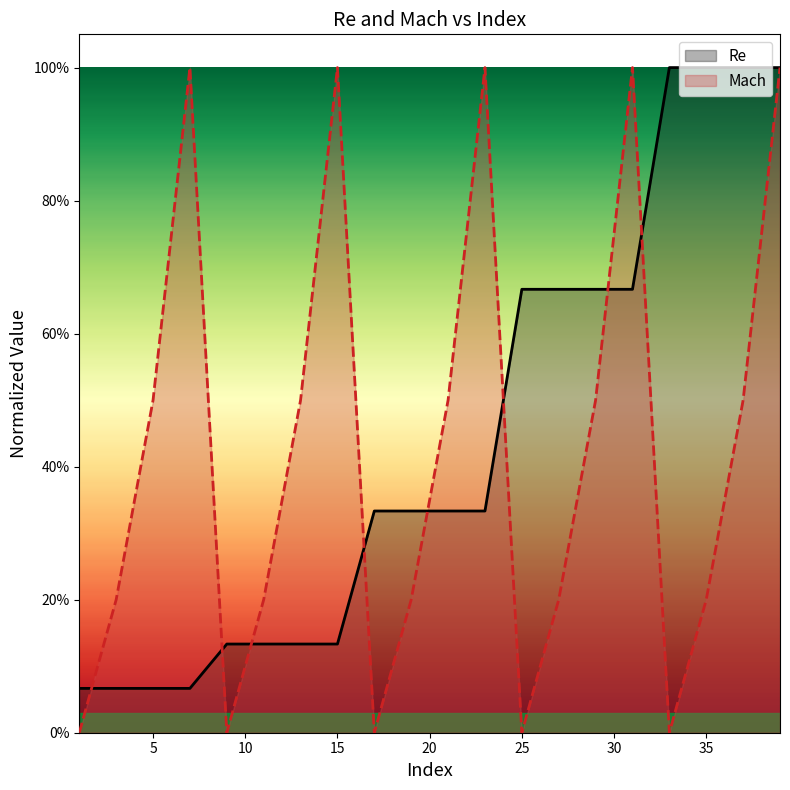

Reading right to left, list all the values displayed in this chart.

Re: 39=1.0	37=1.0	35=1.0	33=1.0	31=0.7	29=0.7	27=0.7	25=0.7	23=0.3	21=0.3	19=0.3	17=0.3	15=0.1	13=0.1	11=0.1	9=0.1	7=0.1	5=0.1	3=0.1	1=0.1
Mach: 39=1.0	37=0.5	35=0.2	33=0.0	31=1.0	29=0.5	27=0.2	25=0.0	23=1.0	21=0.5	19=0.2	17=0.0	15=1.0	13=0.5	11=0.2	9=0.0	7=1.0	5=0.5	3=0.2	1=0.0